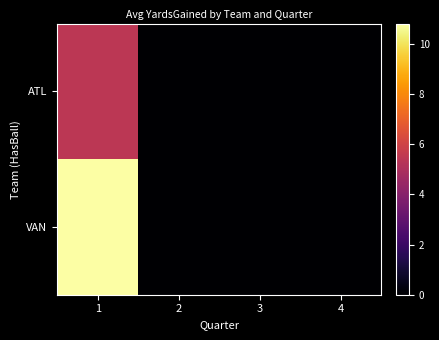

Which has a higher value, 2 or 1?

1